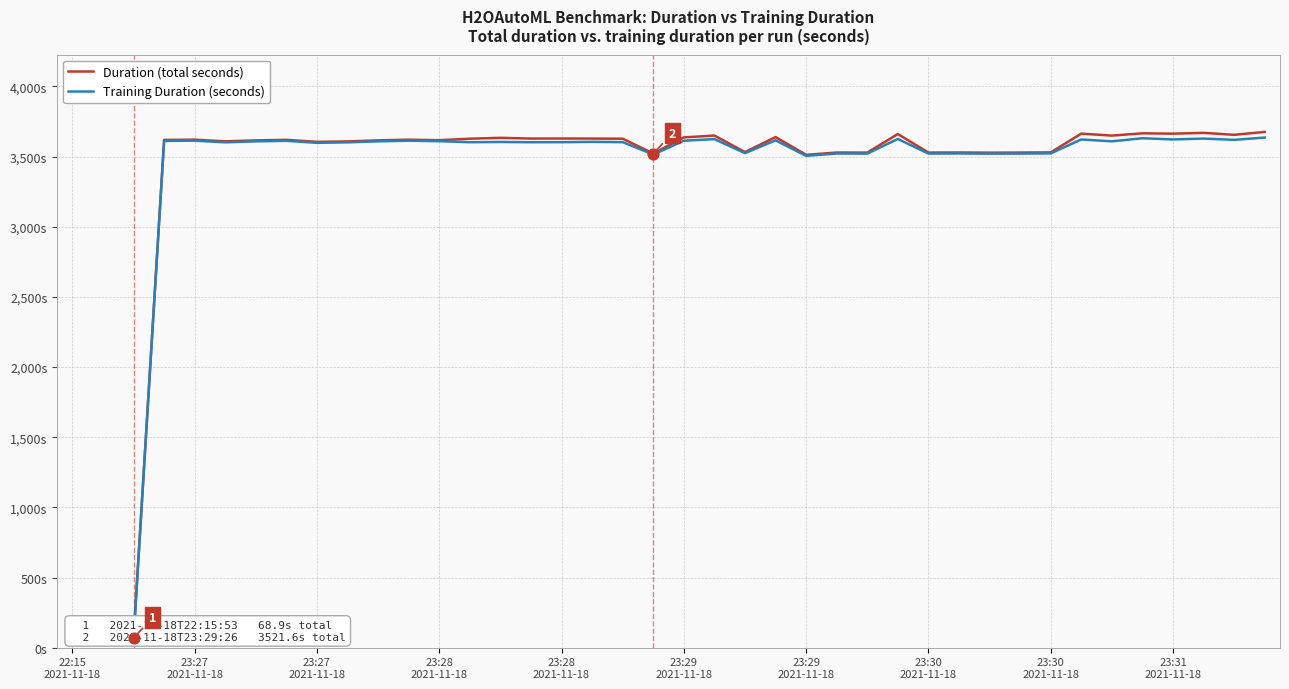

What are all the series names shown in the legend?

Duration (total seconds), Training Duration (seconds)